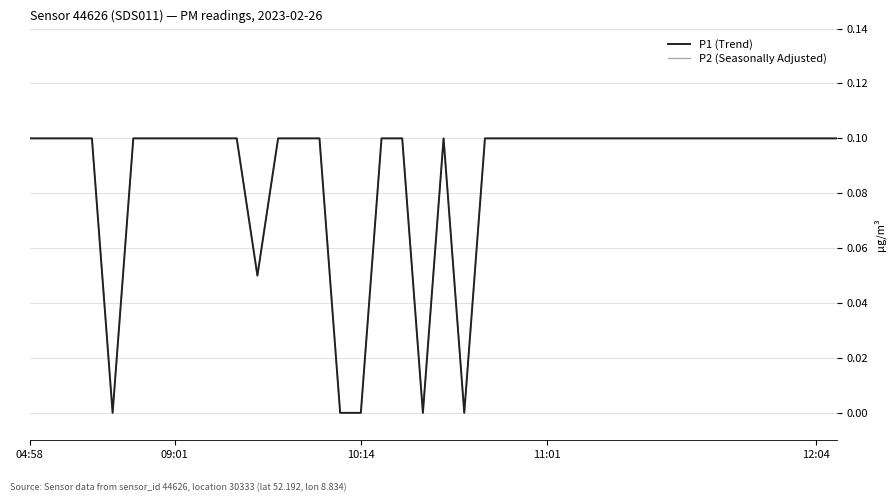

Does the chart have visible grid lines?

Yes